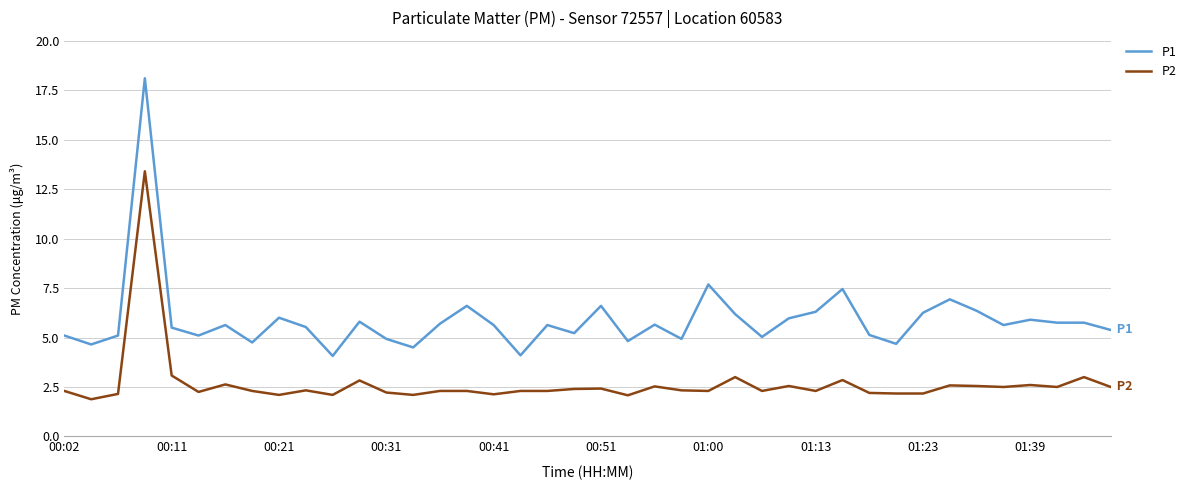

What are all the series names shown in the legend?

P1, P2